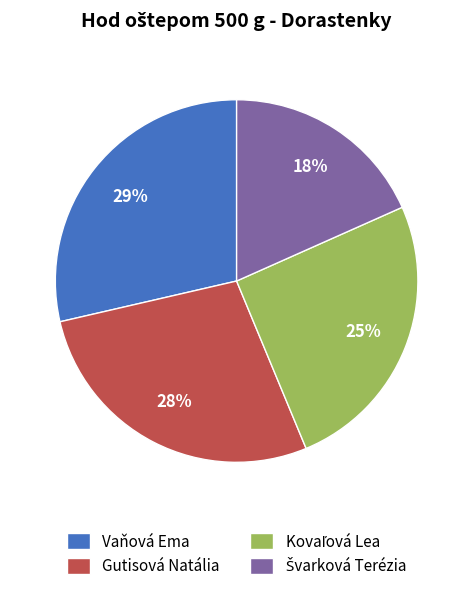

Is it true that Vaňová Ema is 34% of the pie?

False